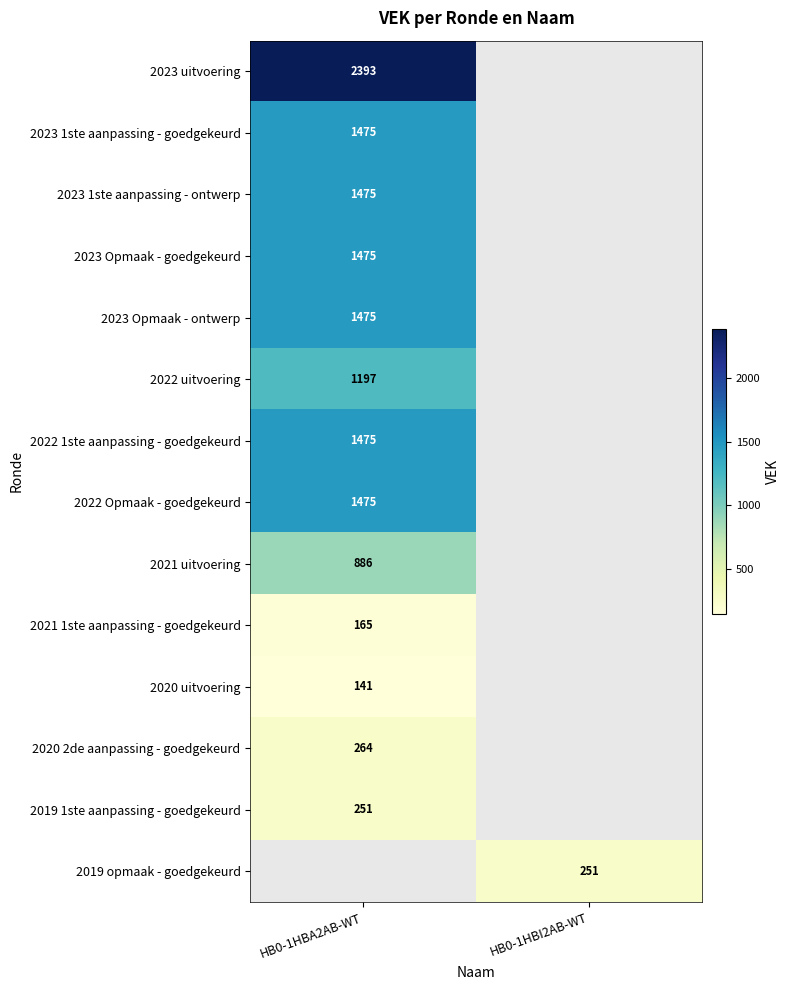

The 2019 opmaak - goedgekeurd series shows 251 at HB0-1HBI2AB-WT. True or false?

True